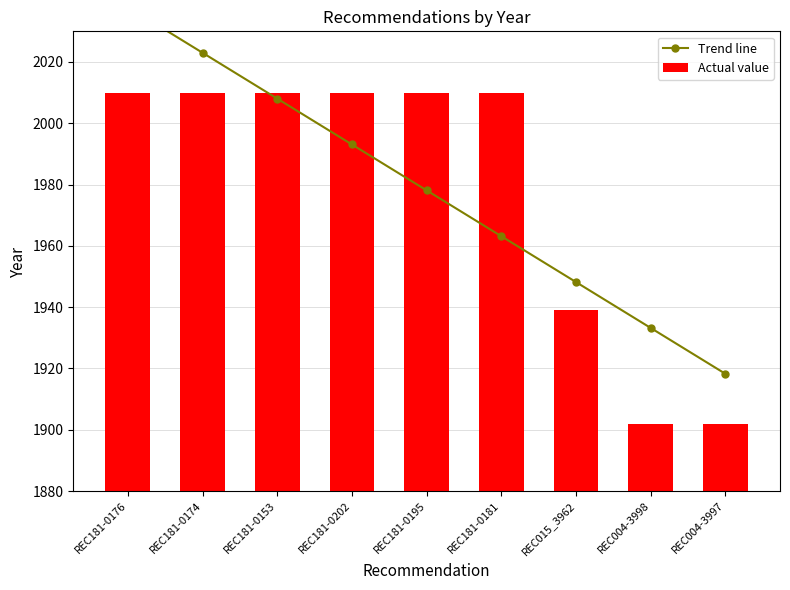

What is the maximum value for Trend line?

2038.0